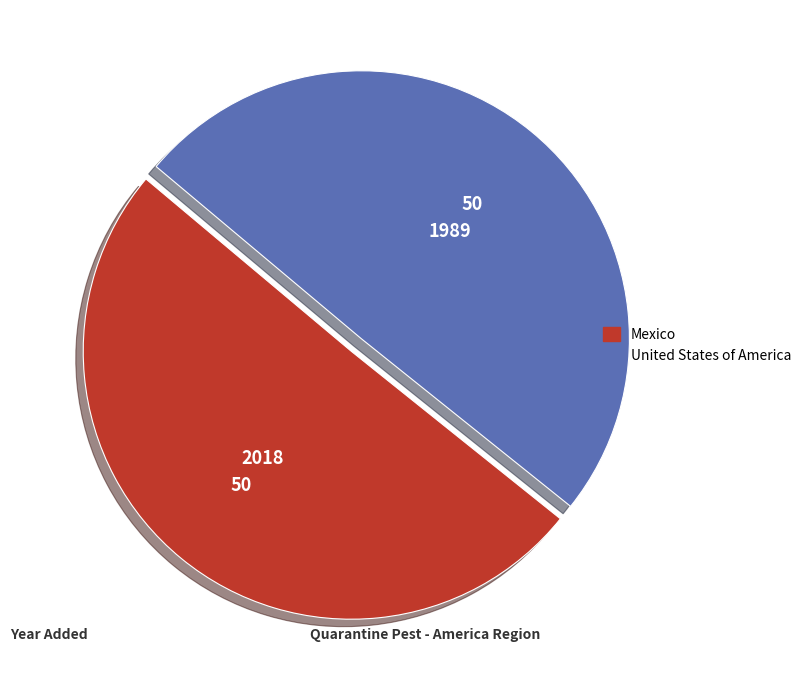

Is it true that Mexico is 56% of the pie?

False